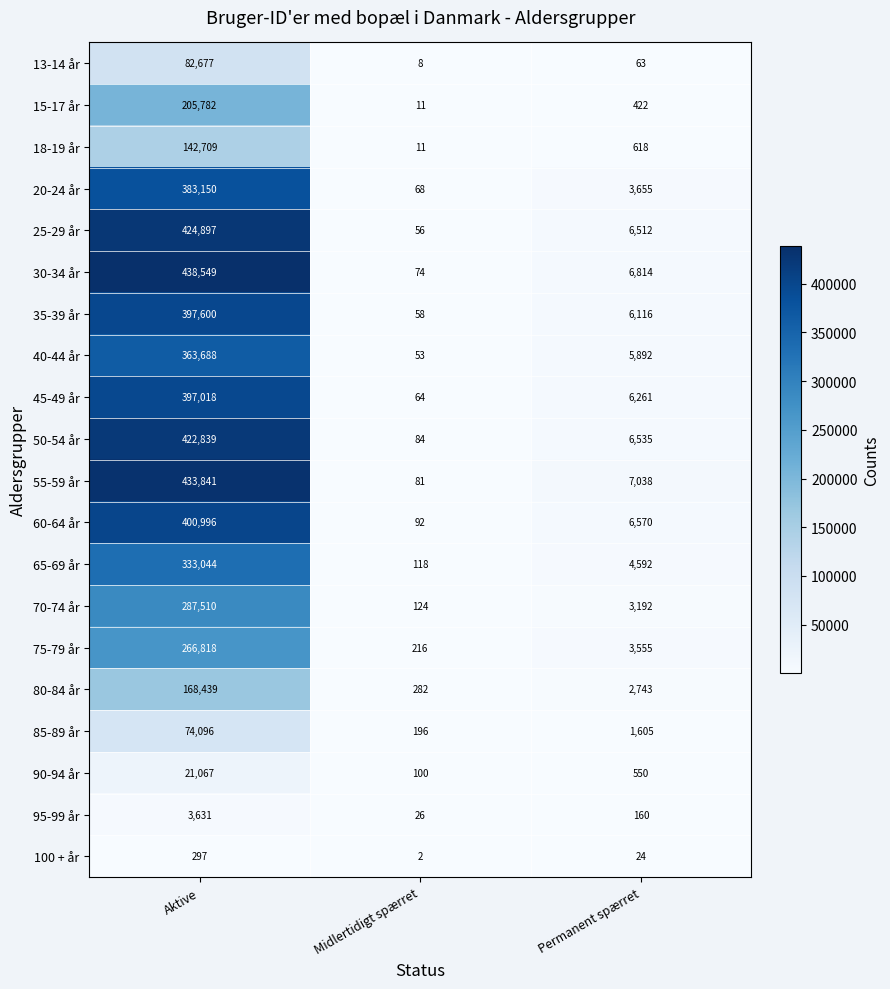

The 60-64 år series shows 253071 at Aktive. True or false?

False